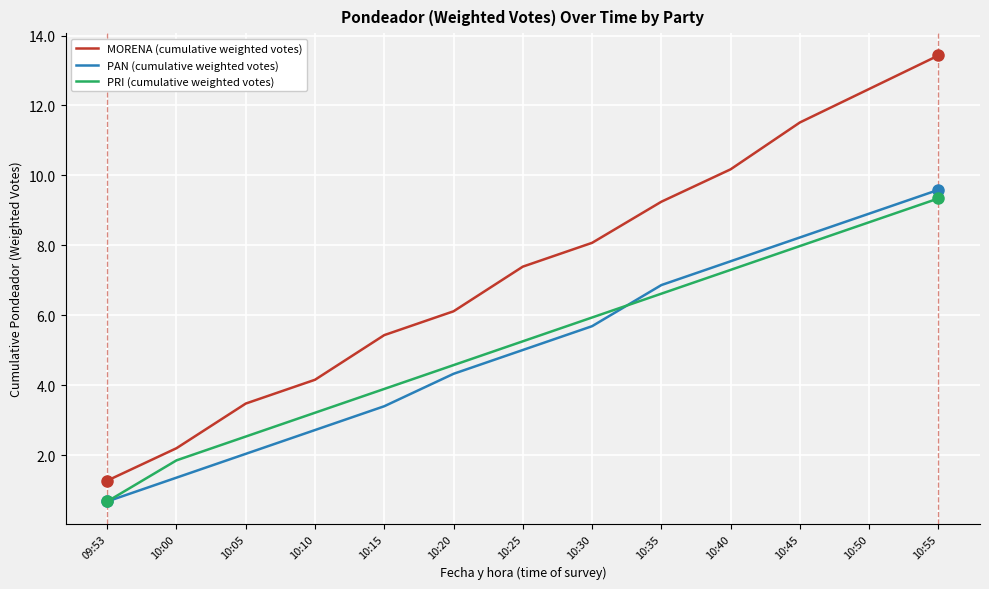

The value of PRI (cumulative weighted votes) at 10:30 is 5.9. True or false?

True